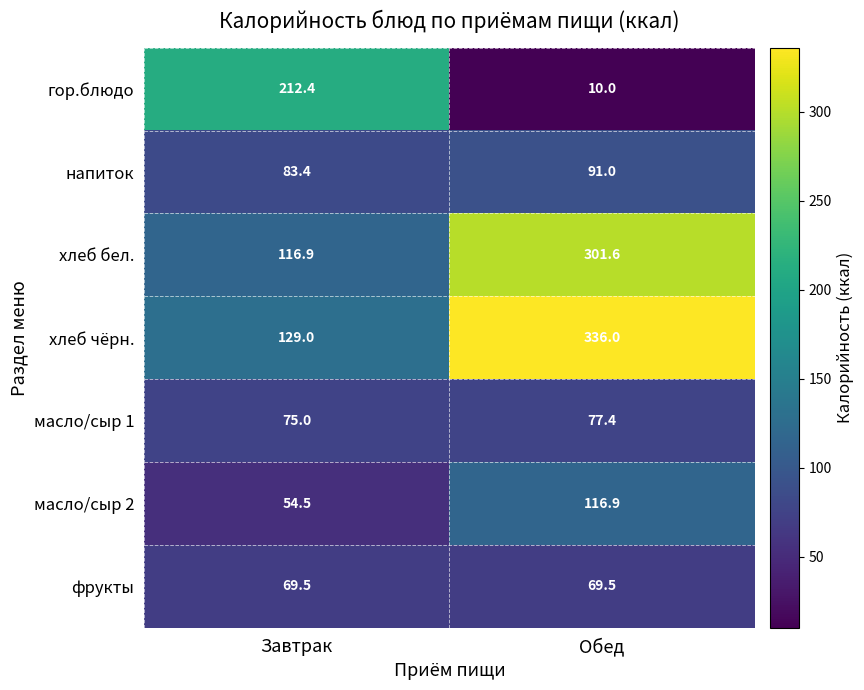

Which category has the lowest value across all series?

Обед